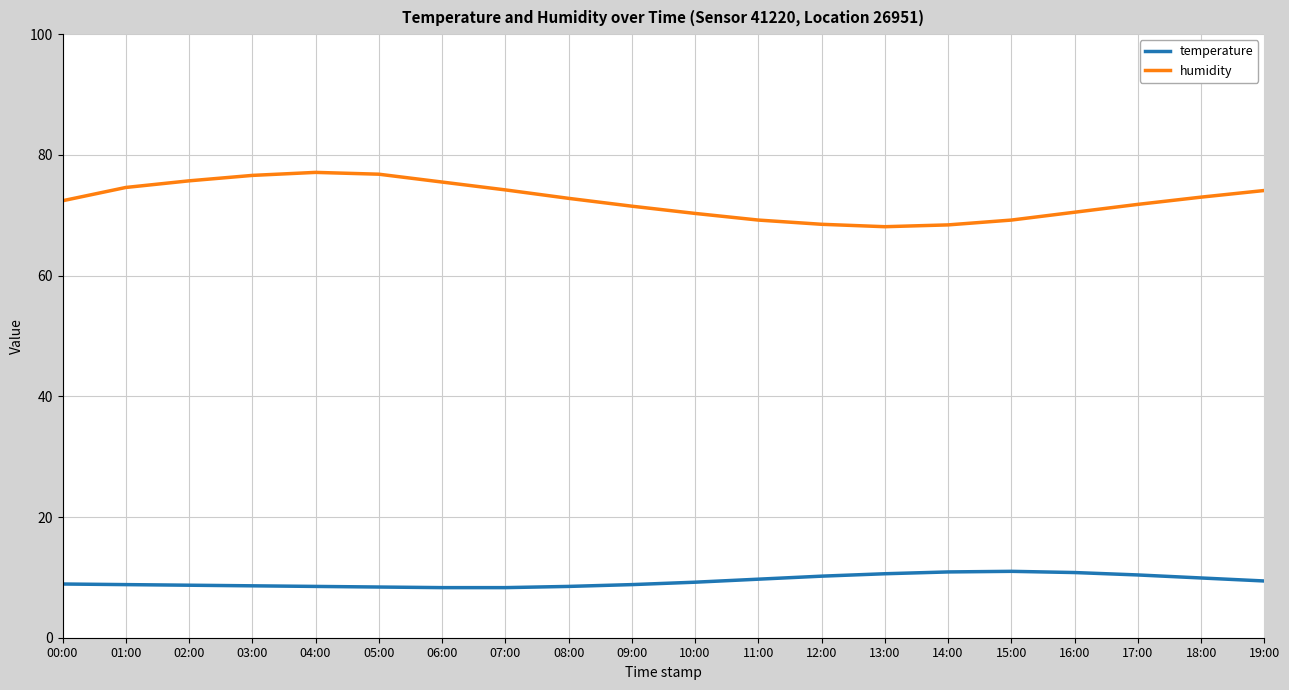

Rank the series by their maximum value, from highest to lowest.

humidity, temperature